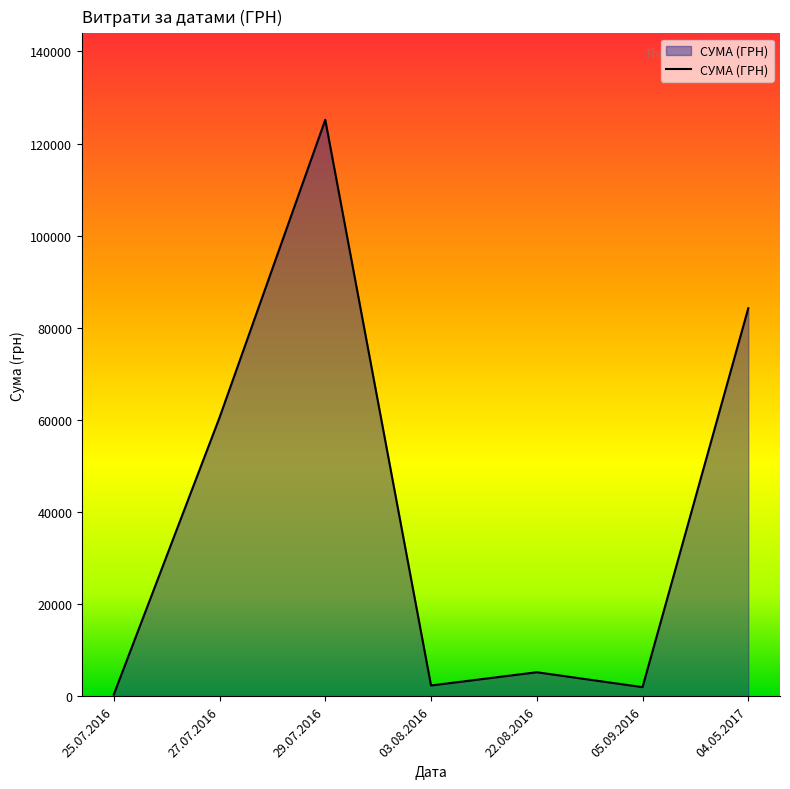

Which label corresponds to the smallest value in the chart?

25.07.2016